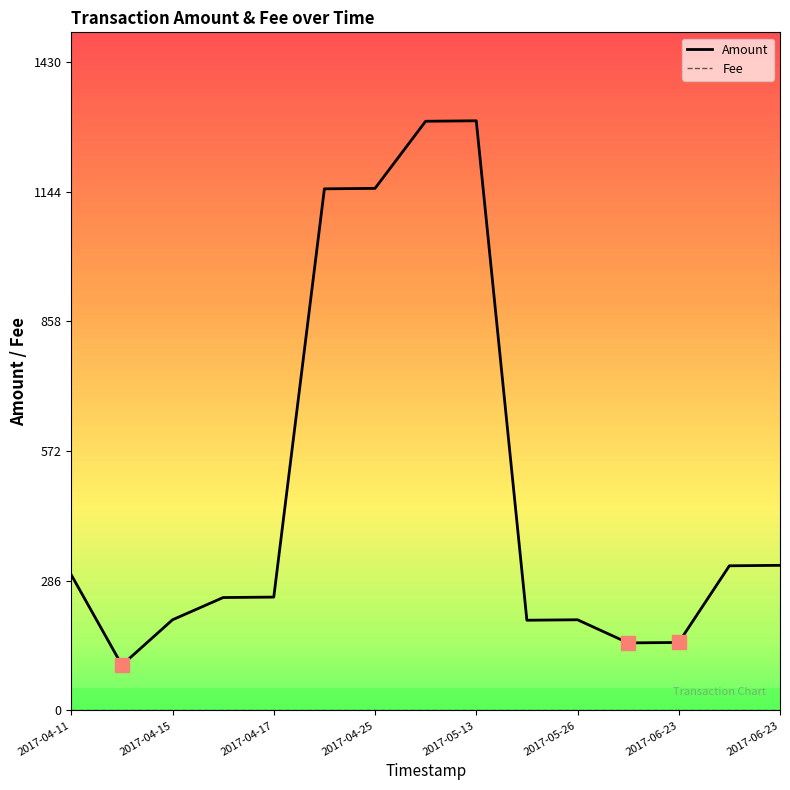

Which series has the widest spread of values?

Amount